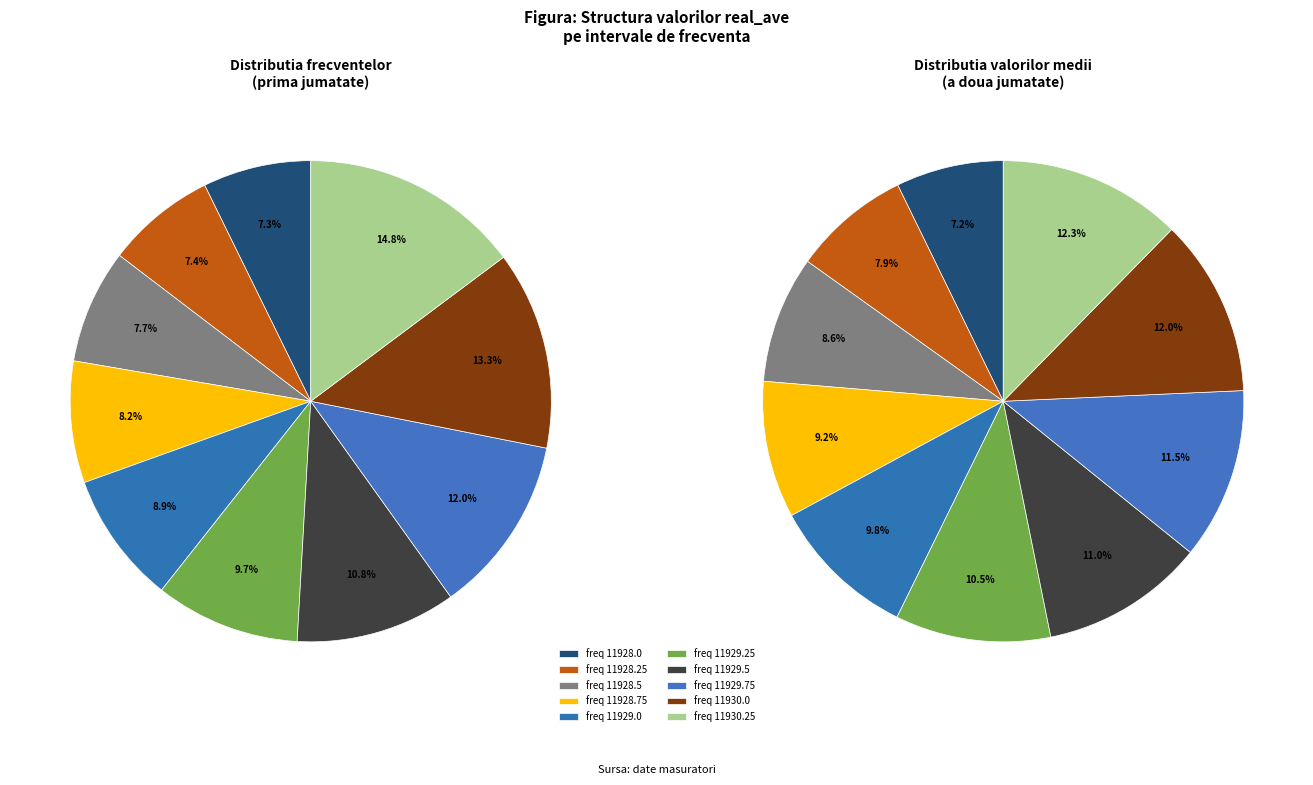

Is it true that 11930.25 is 15% of the pie?

True